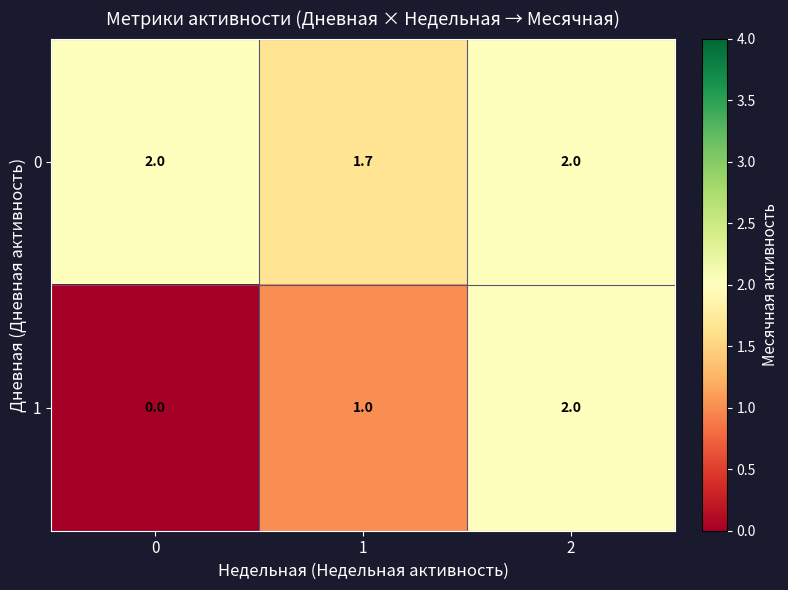

Count the number of data series in this chart.

2